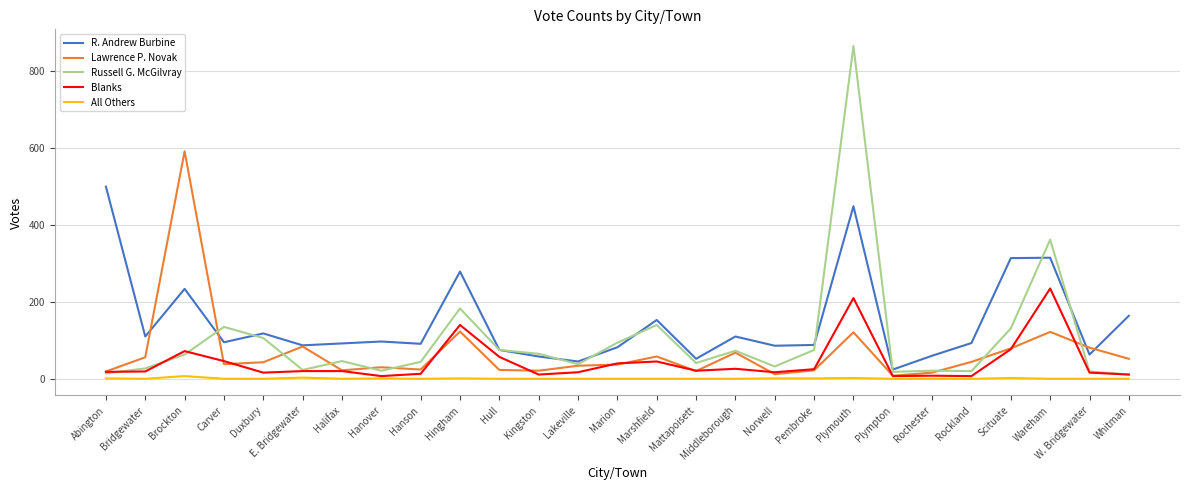

At how many categories does at least one series exceed 345?

4